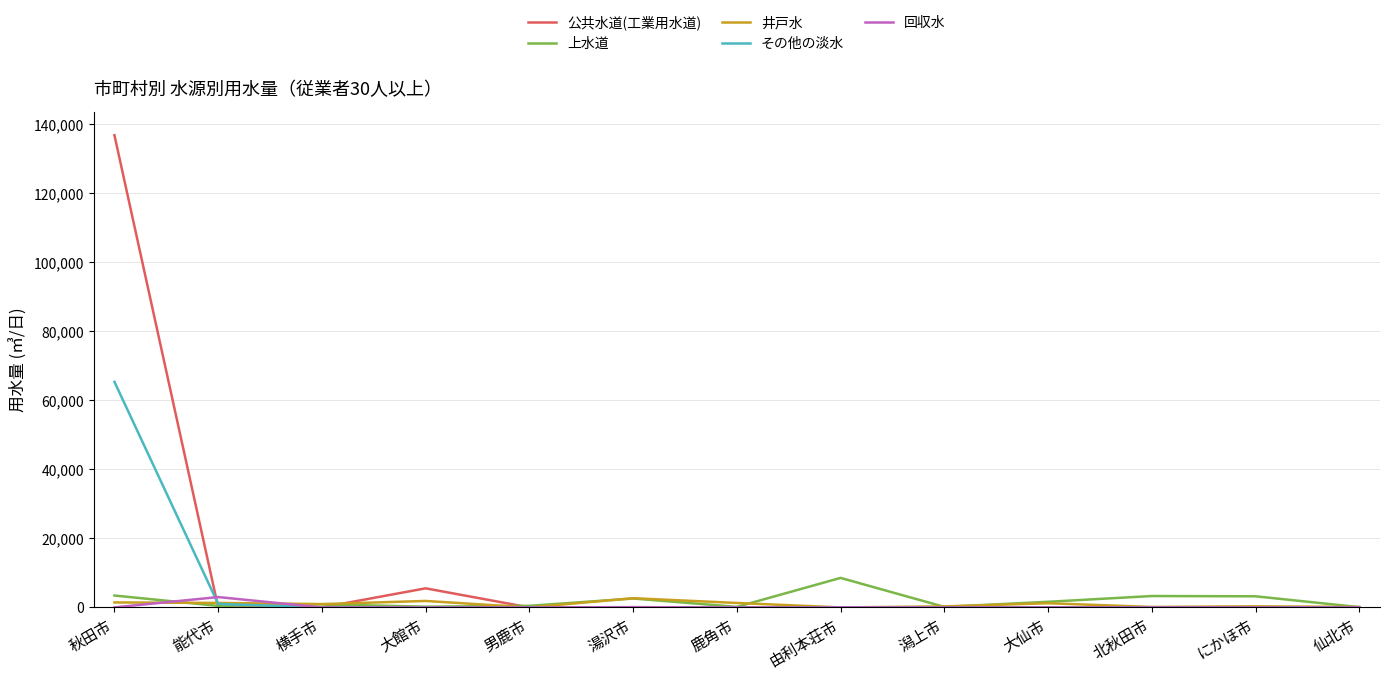

The その他の淡水 series shows -39790 at 大仙市. True or false?

False